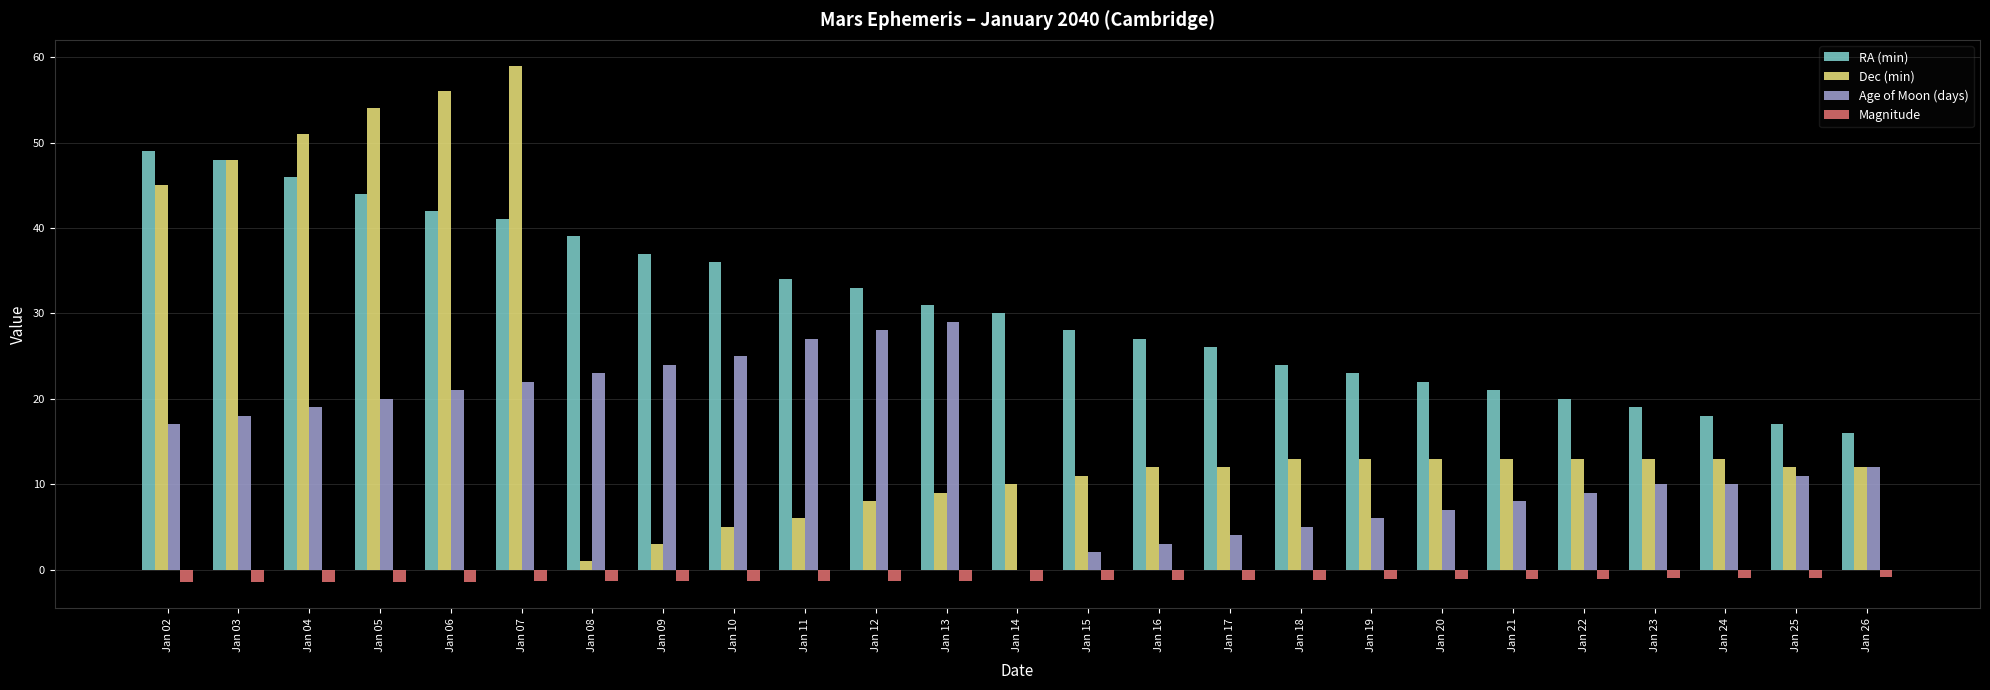

Are the bars horizontal?

No